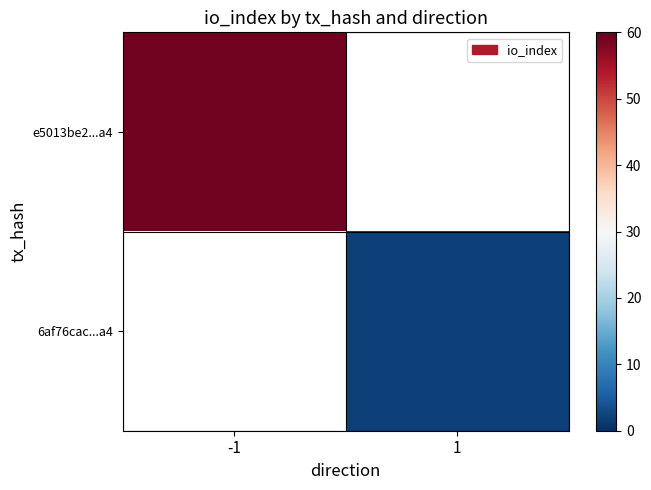

At which category does the chart reach its peak across all series?

-1